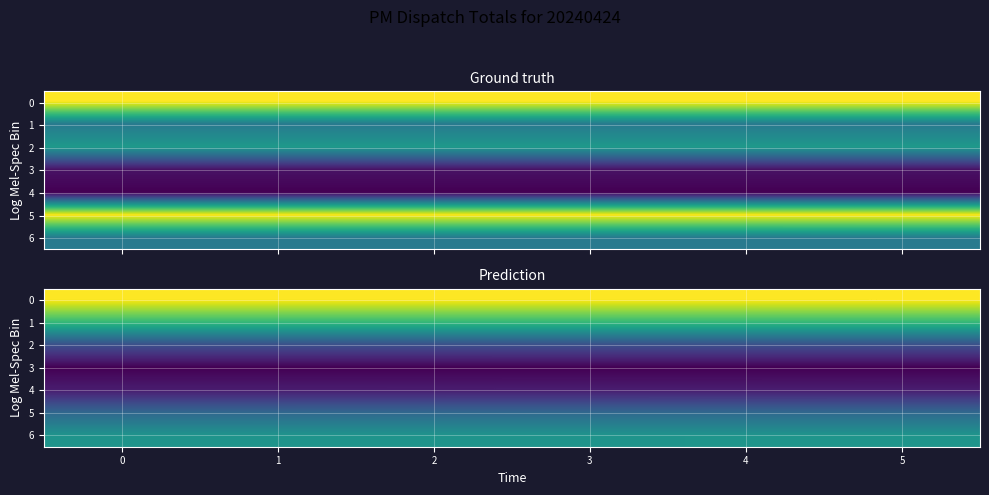

How many distinct data groups are displayed?

7